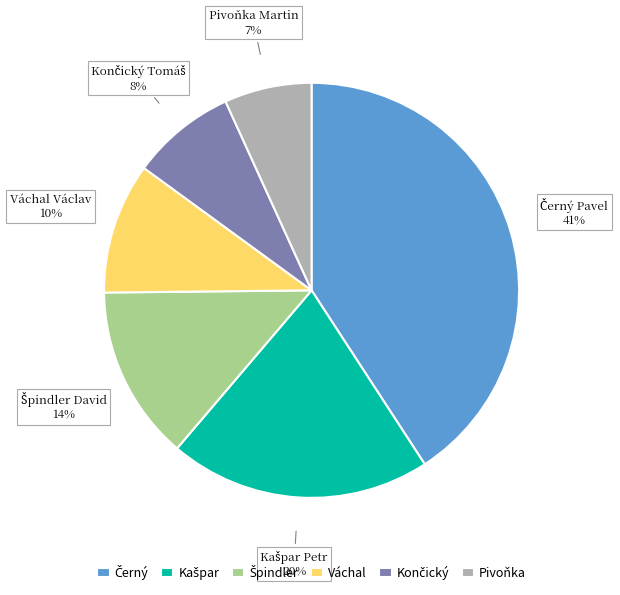

Is it true that Pivoňka is 7% of the pie?

True